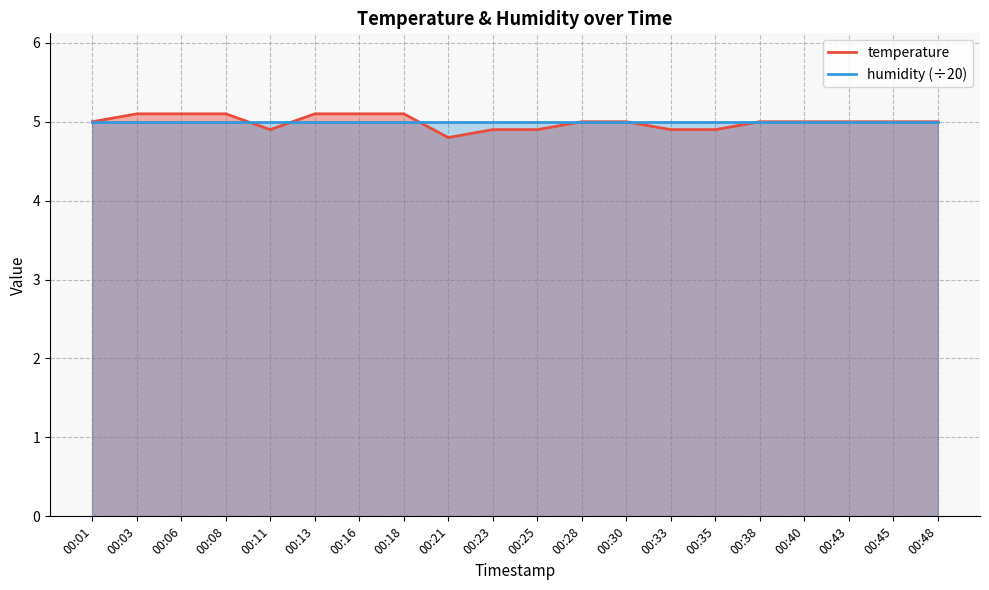

Between 00:33 and 00:06, which is larger?

00:06